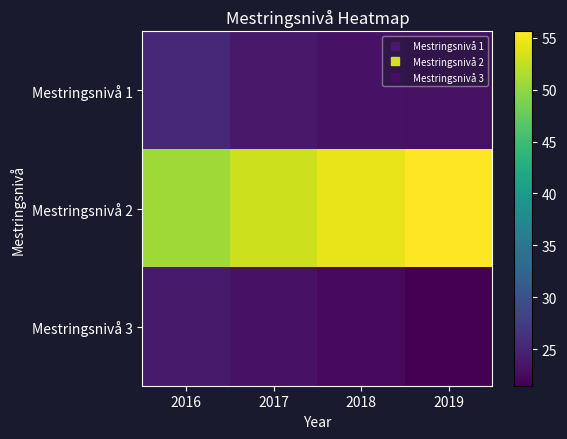

Reading left to right, transcribe all the data shown in this chart.

Mestringsnivå 1: 2016=25.4	2017=23.8	2018=23.2	2019=23.0
Mestringsnivå 2: 2016=50.7	2017=53.0	2018=54.5	2019=55.6
Mestringsnivå 3: 2016=23.9	2017=23.2	2018=22.3	2019=21.5